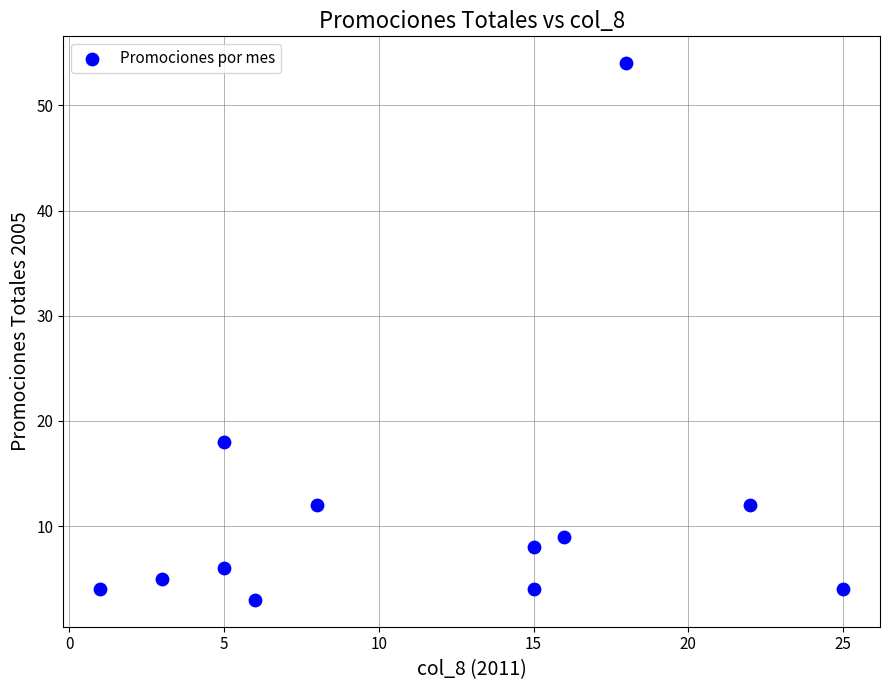

What Y value in the scatter plot is closest to 28?

18